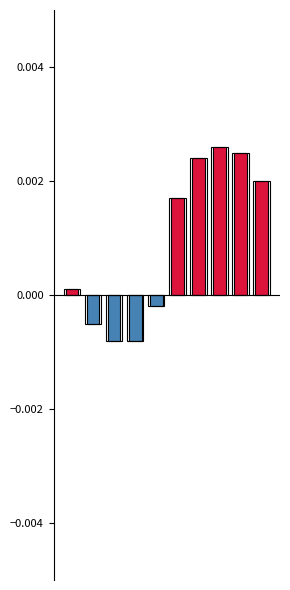

Reading left to right, extract all data points from this chart.

0=0.0	1=-0.0	2=-0.0	3=-0.0	4=-0.0	5=0.0	6=0.0	7=0.0	8=0.0	9=0.0